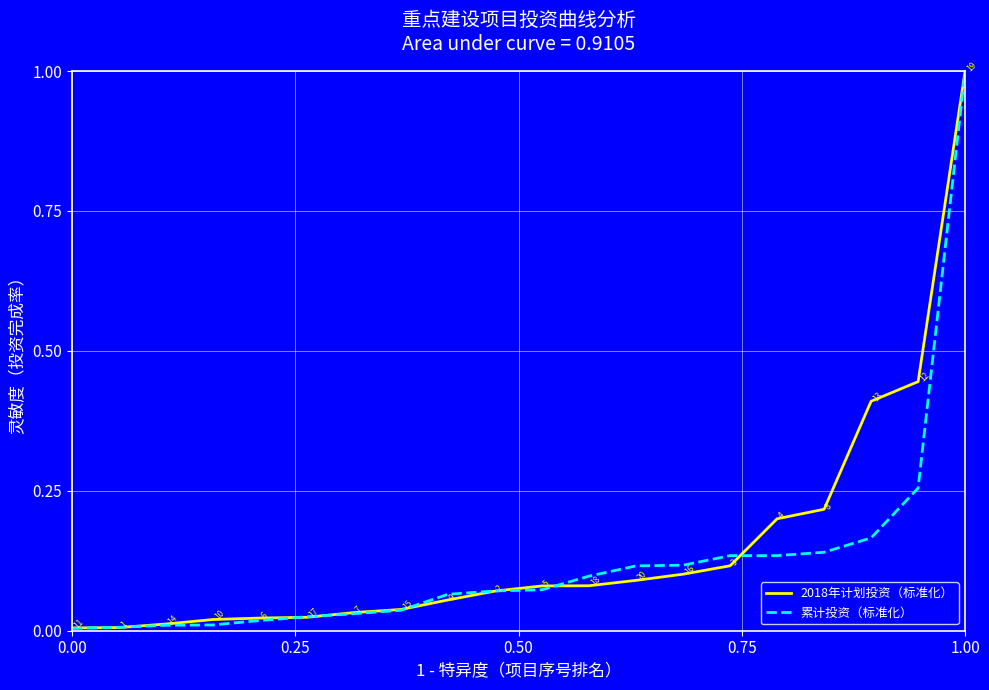

What is the maximum value for 累计投资（标准化）?

1.0